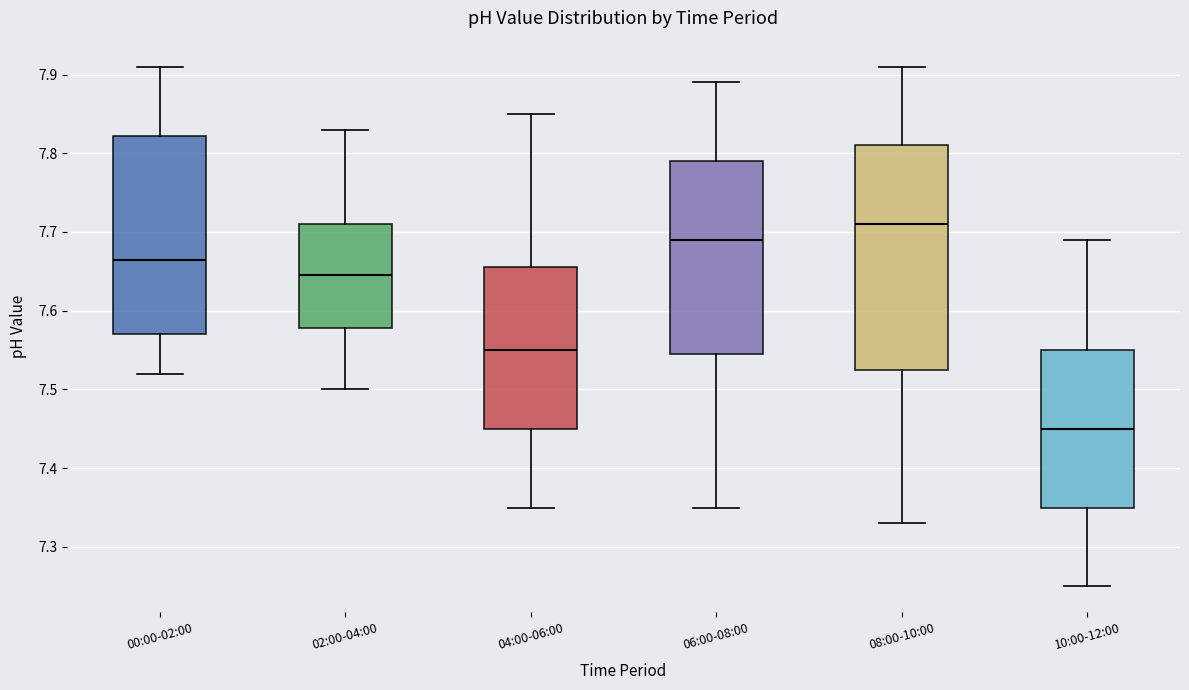

Which box has the lowest median line?

10:00-12:00